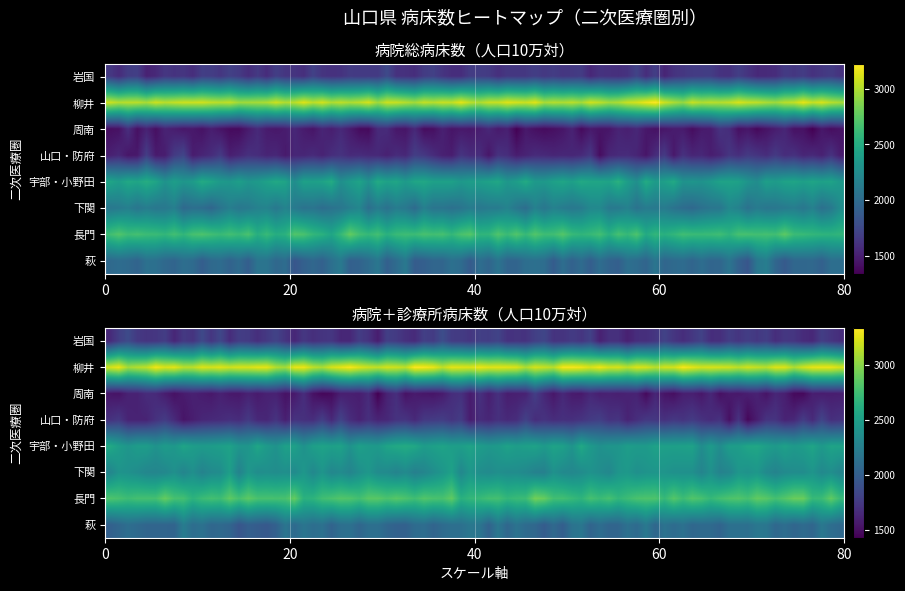

What is the greatest value displayed?

3213.7